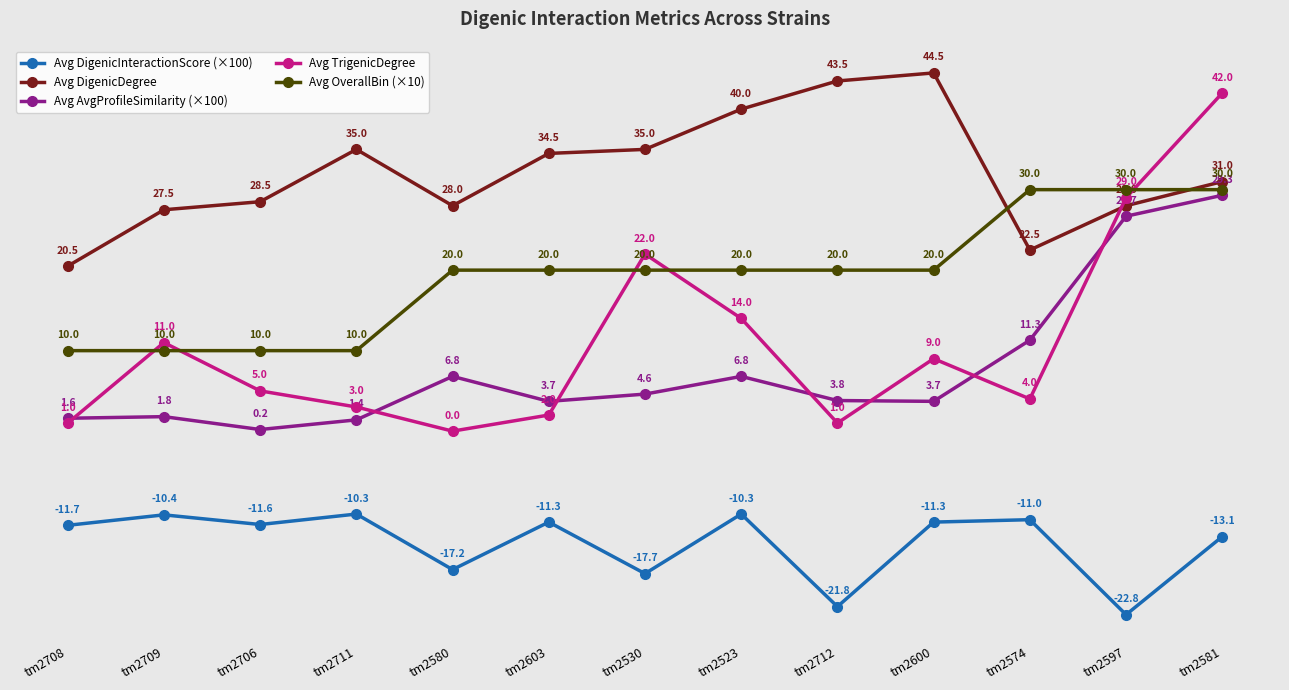

At which label is Avg TrigenicDegree closest to 21?

tm2530